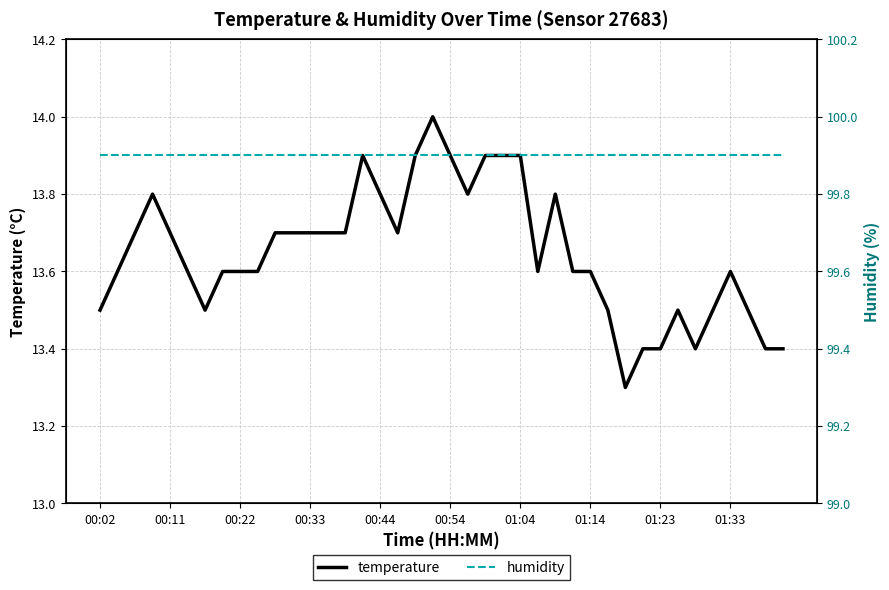

True or false: temperature has a value of 13.6 at 01:33.

True